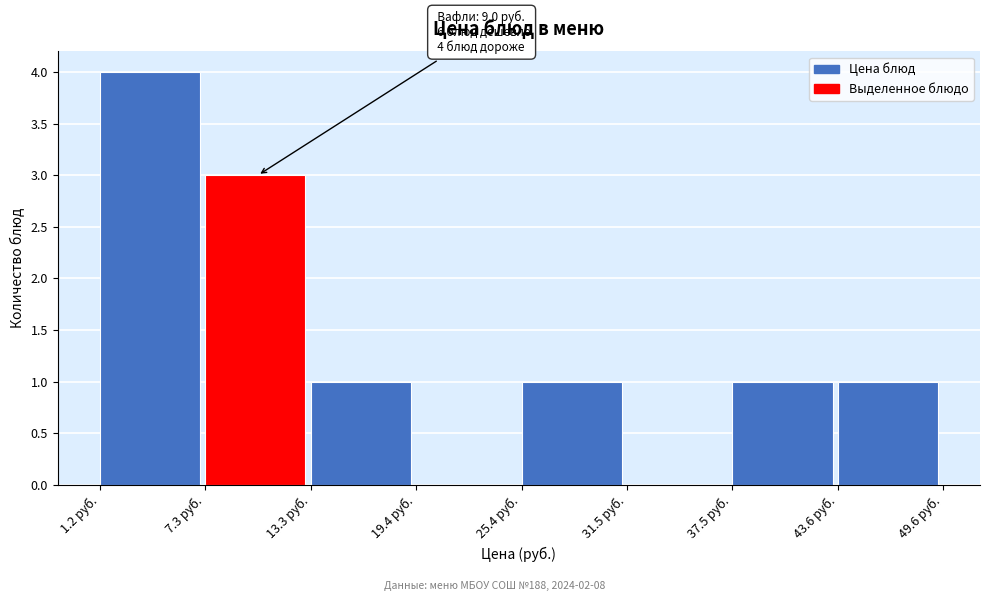

Over which range of the x-axis is the bar tallest?

1 to 7